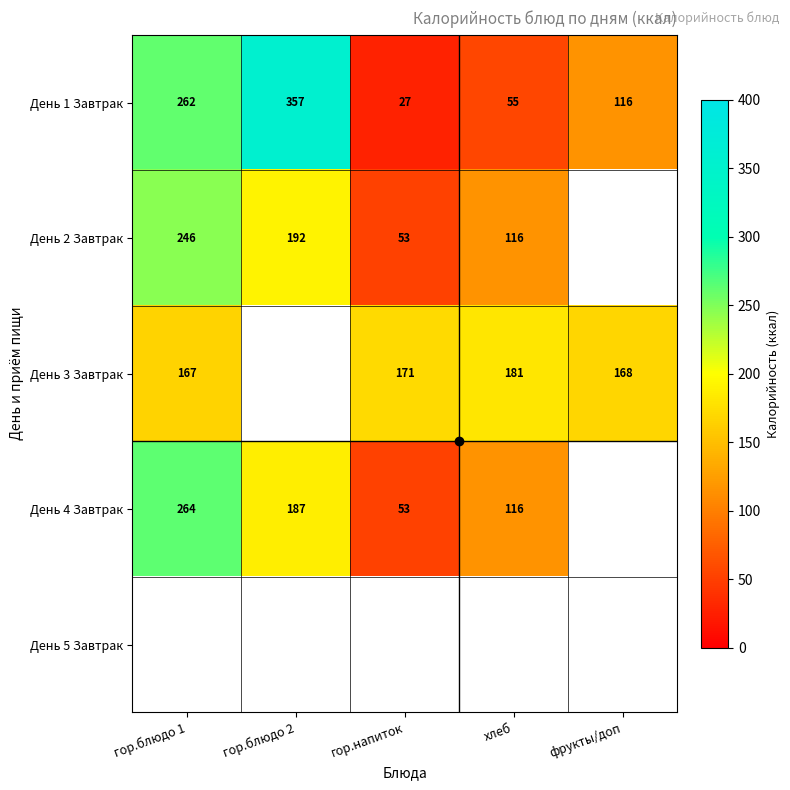

The День 2 Завтрак series shows 314 at гор.блюдо 2. True or false?

False